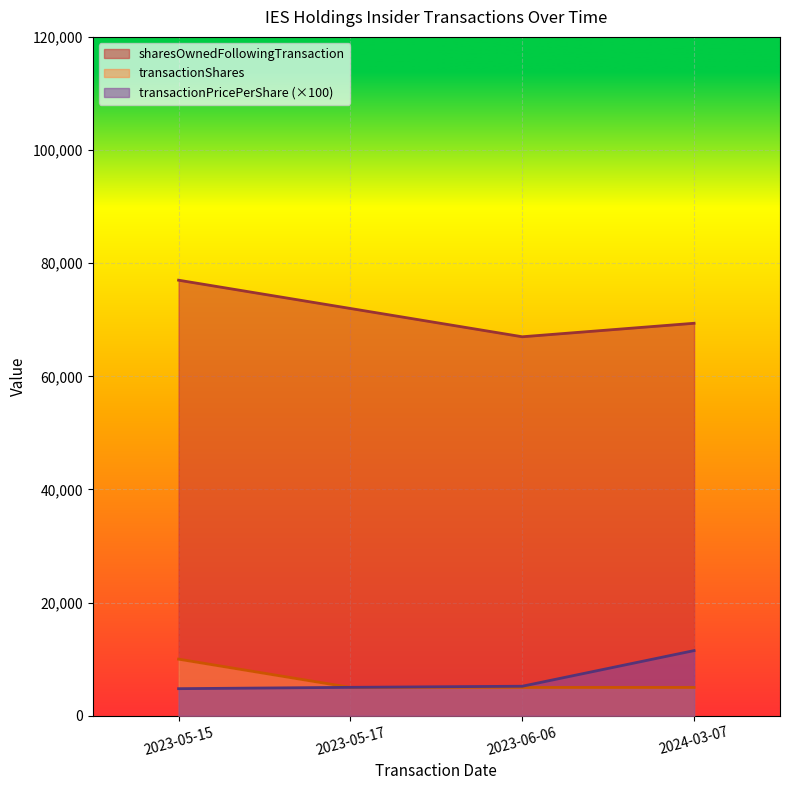

Between which two adjacent categories do transactionPricePerShare and transactionShares first intersect?

2023-05-15 and 2023-05-17